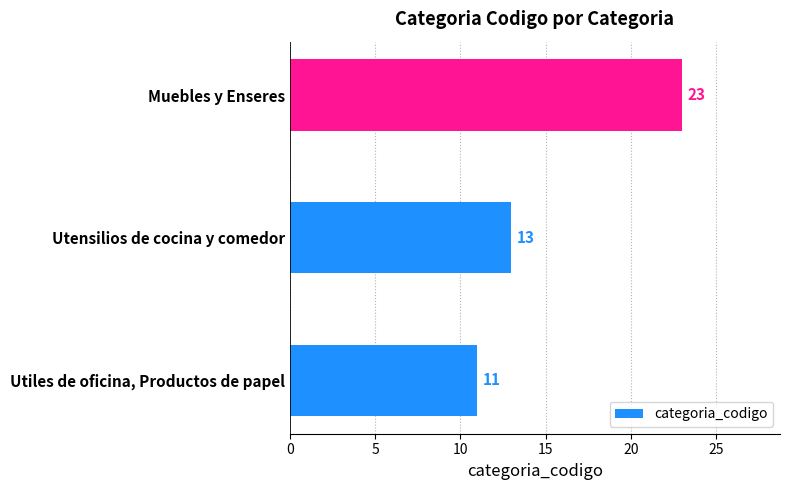

Which has a higher value, Muebles y Enseres or Utiles de oficina, Productos de papel?

Muebles y Enseres